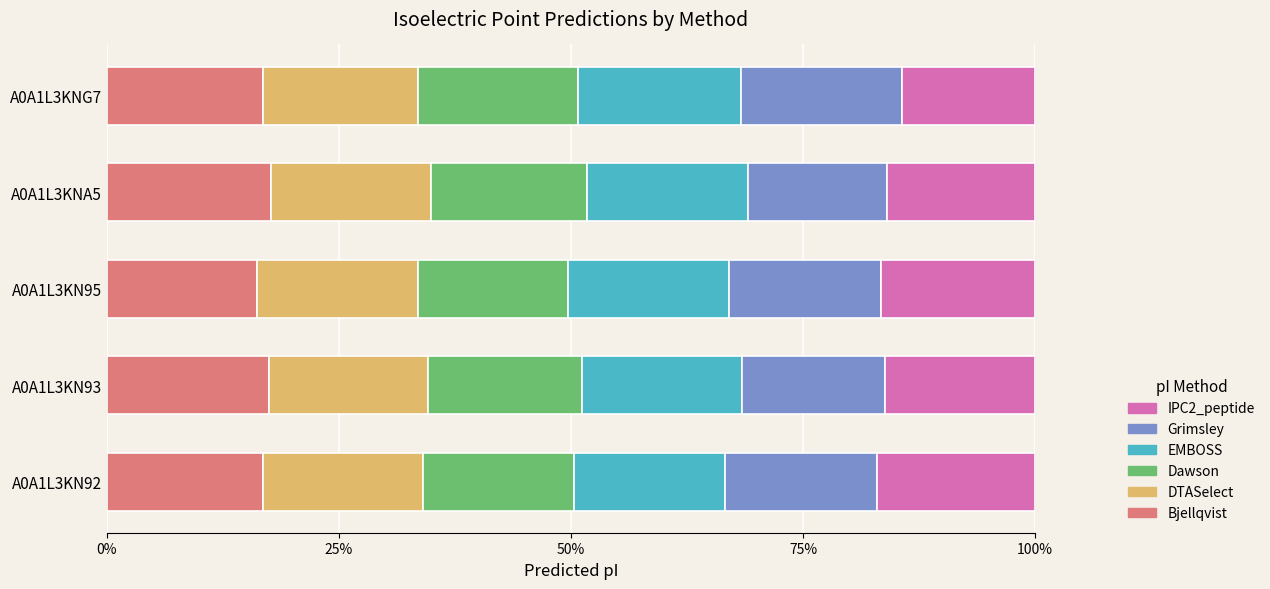

Is it true that Bjellqvist equals 6.0 at A0A1L3KN95?

False